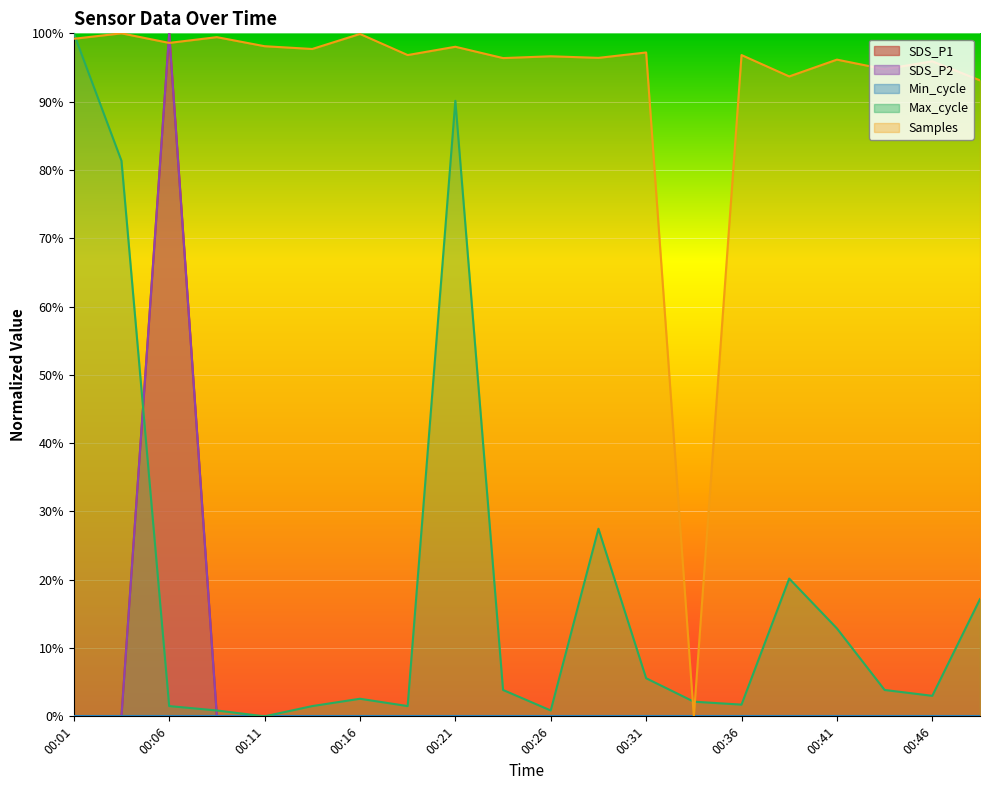

Is it true that Samples equals 129.3 at 00:11?

False